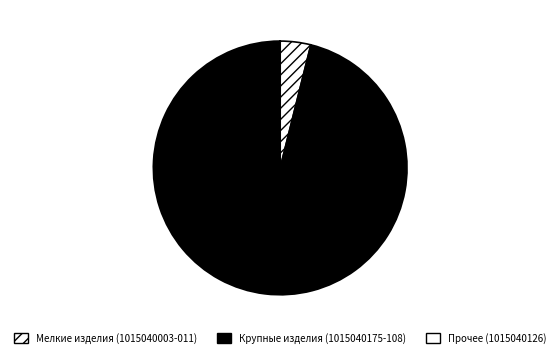

What is the majority slice?

1015040108